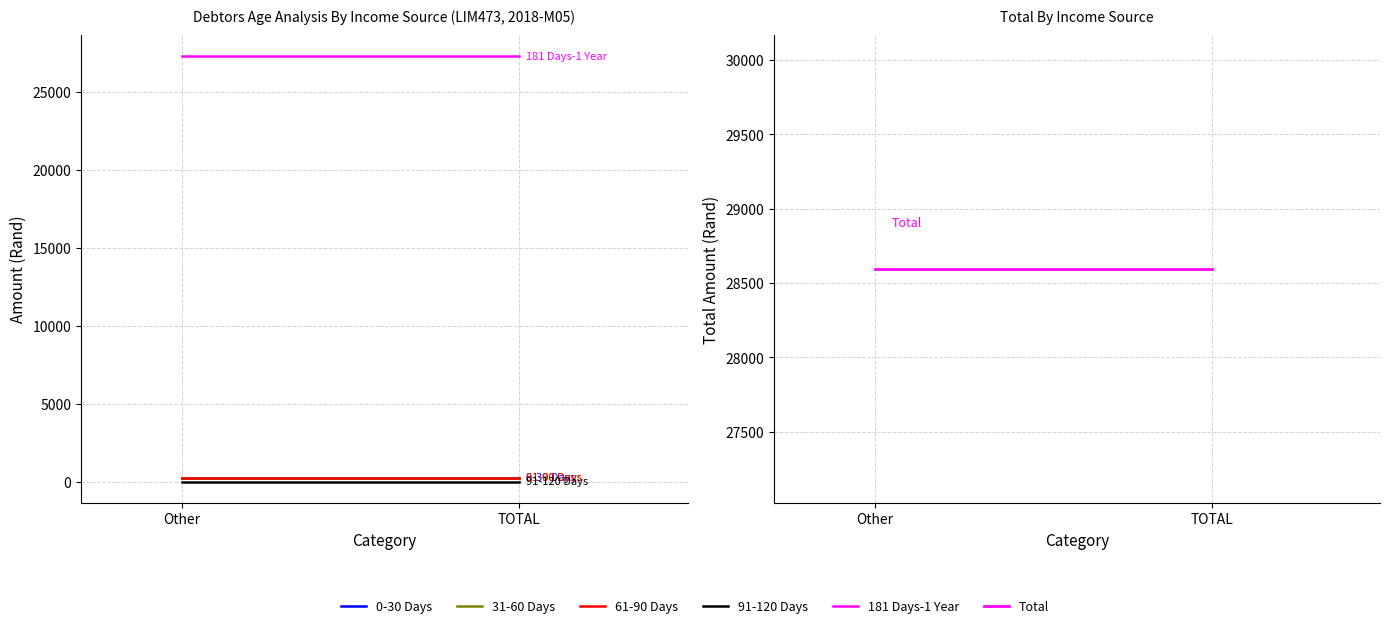

How many distinct data groups are displayed?

6